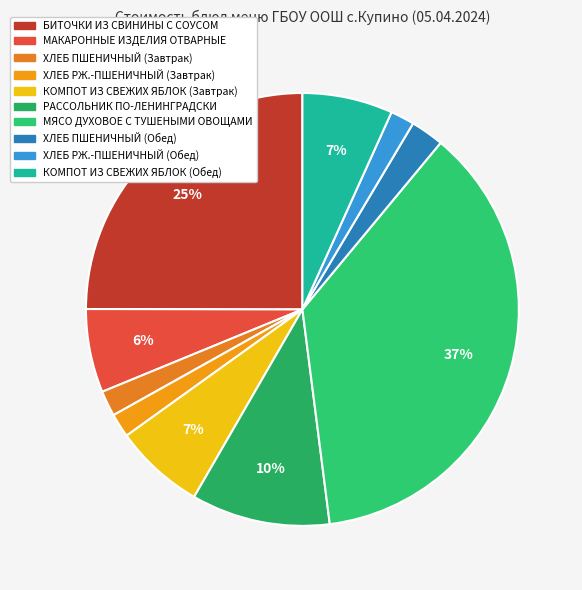

To the nearest percent, what is the combined percentage of КОМПОТ ИЗ СВЕЖИХ ЯБЛОК (Обед) and КОМПОТ ИЗ СВЕЖИХ ЯБЛОК (Завтрак)?

14%